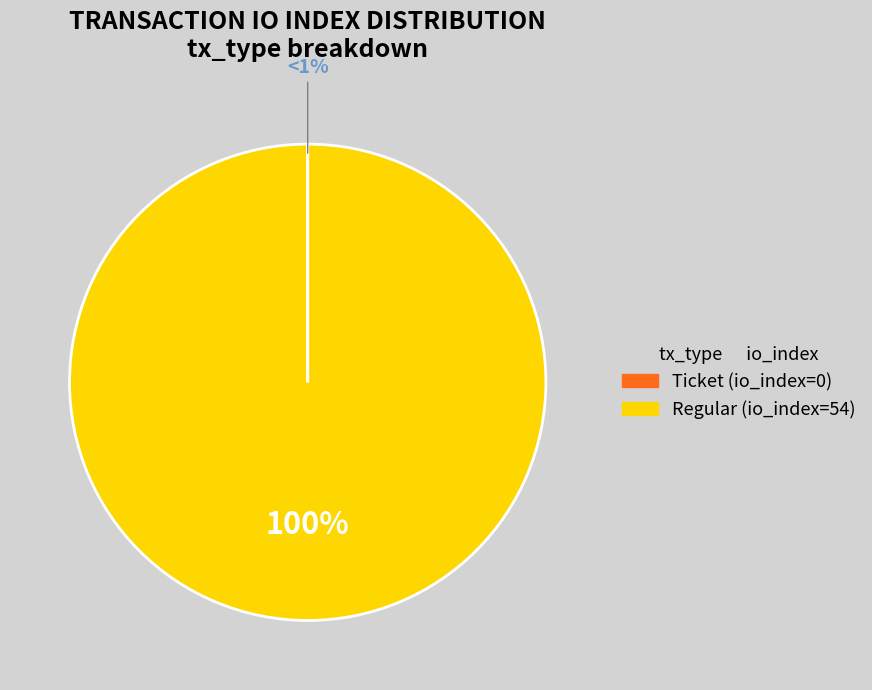

What is the smallest slice in the pie chart?

Ticket (io_index=0)